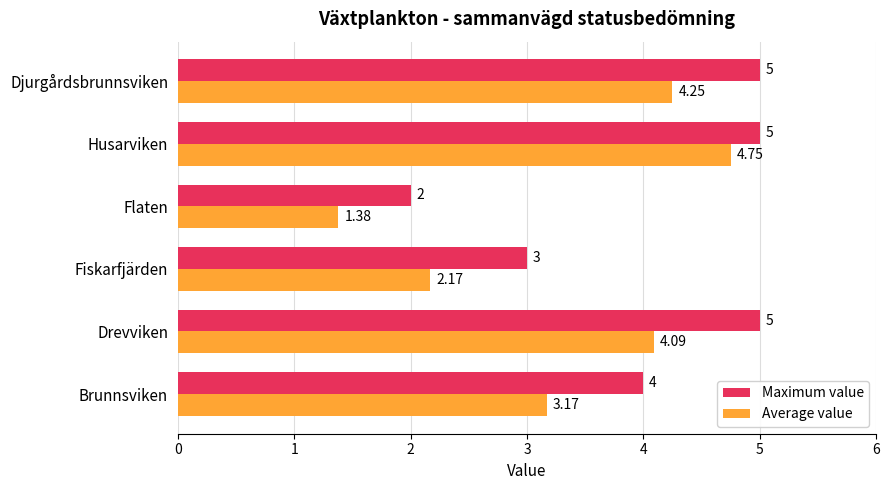

At which label does Average value reach its minimum?

Flaten